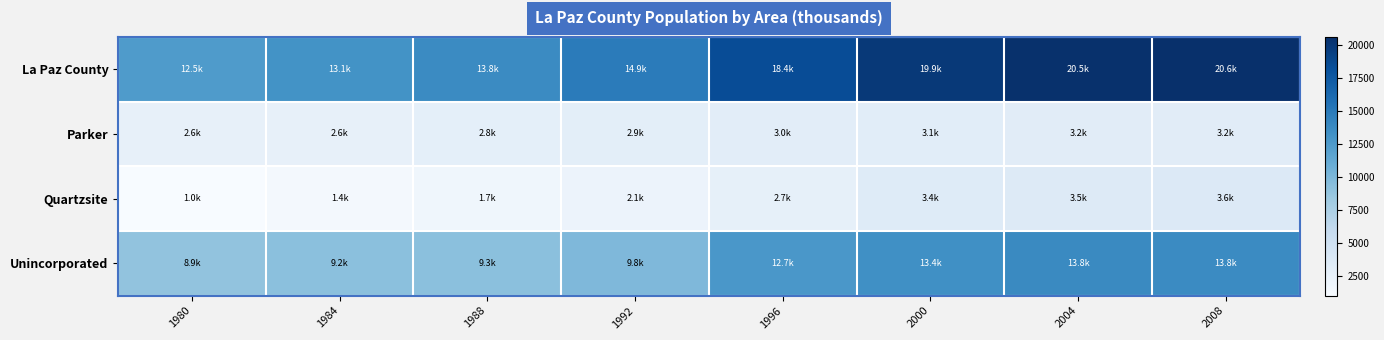

Rank the series by their maximum value, from highest to lowest.

La Paz County, Unincorporated, Quartzsite, Parker